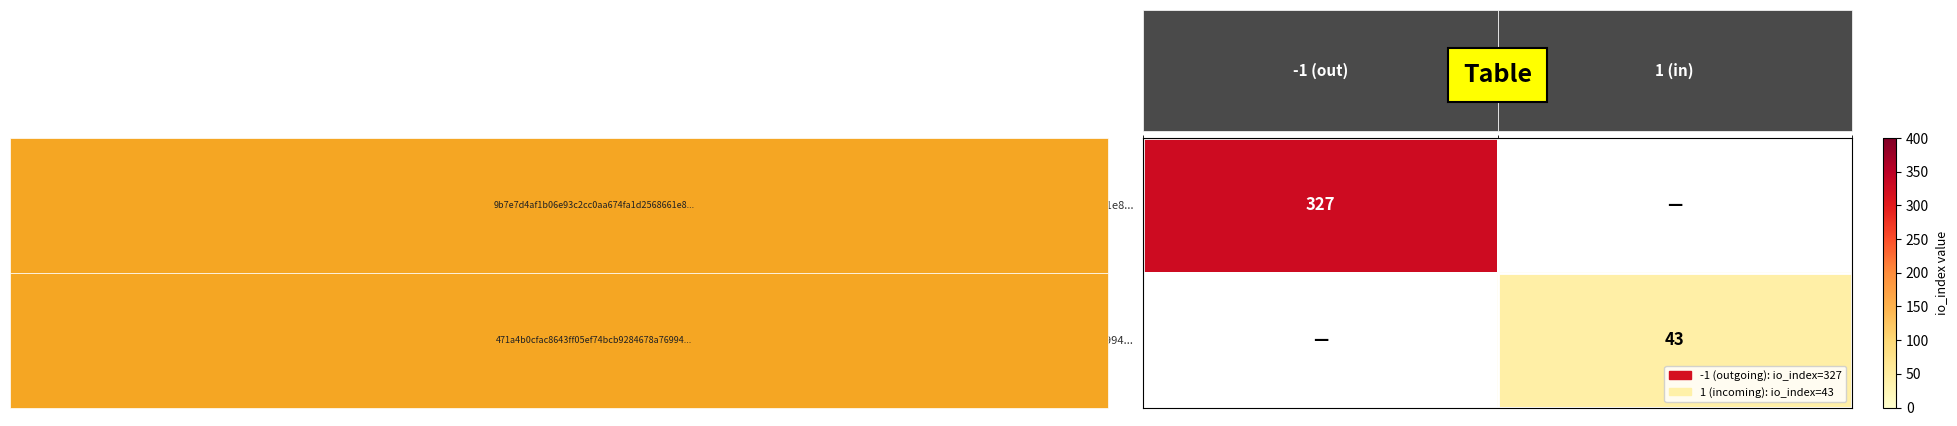

True or false: 471a4b0cfac8643ff05ef74bcb9284678a76994... has a value of 23 at 1 (in).

False